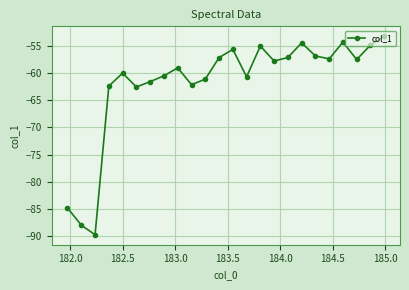

True or false: there are more than 2 points higher than both neighbors.

True